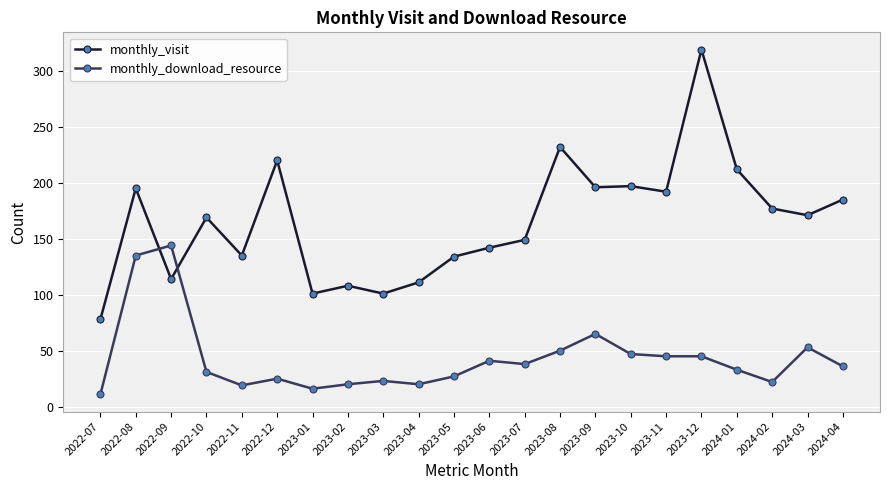

Which series has the largest range (max minus min)?

monthly_visit